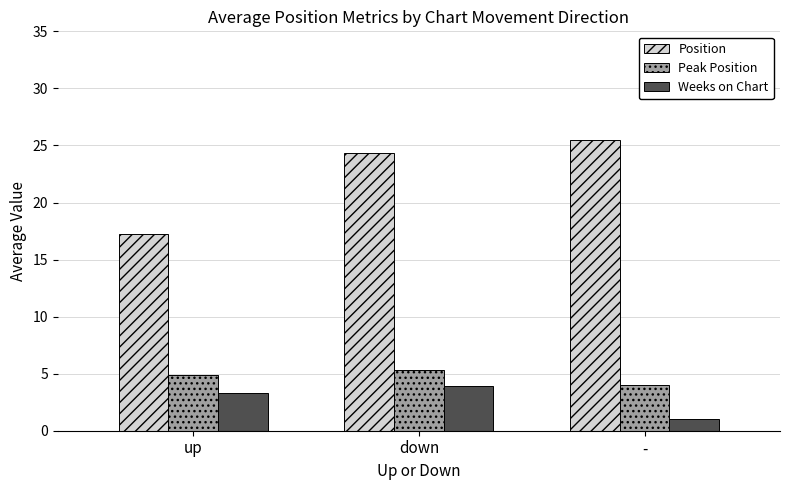

What is the difference between the second highest and minimum values in the Weeks on Chart series?

2.3